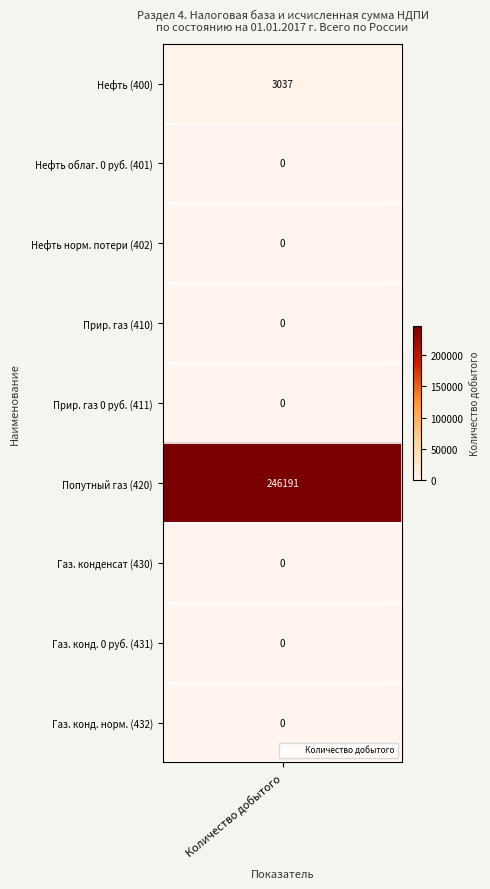

The chart shows a value of 0 at 8. True or false?

True